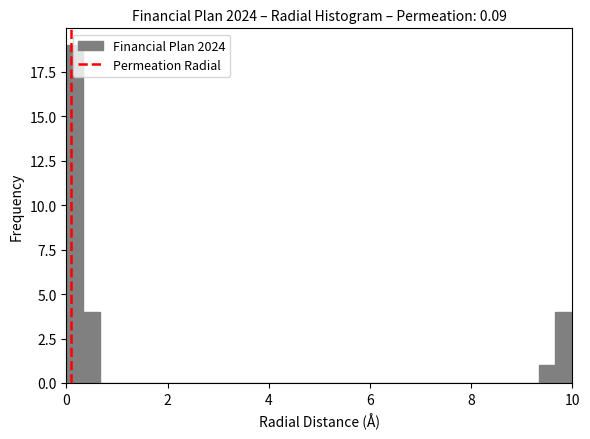

Read against the x-axis, roughly where is the centre of the tallest bar?

0.2